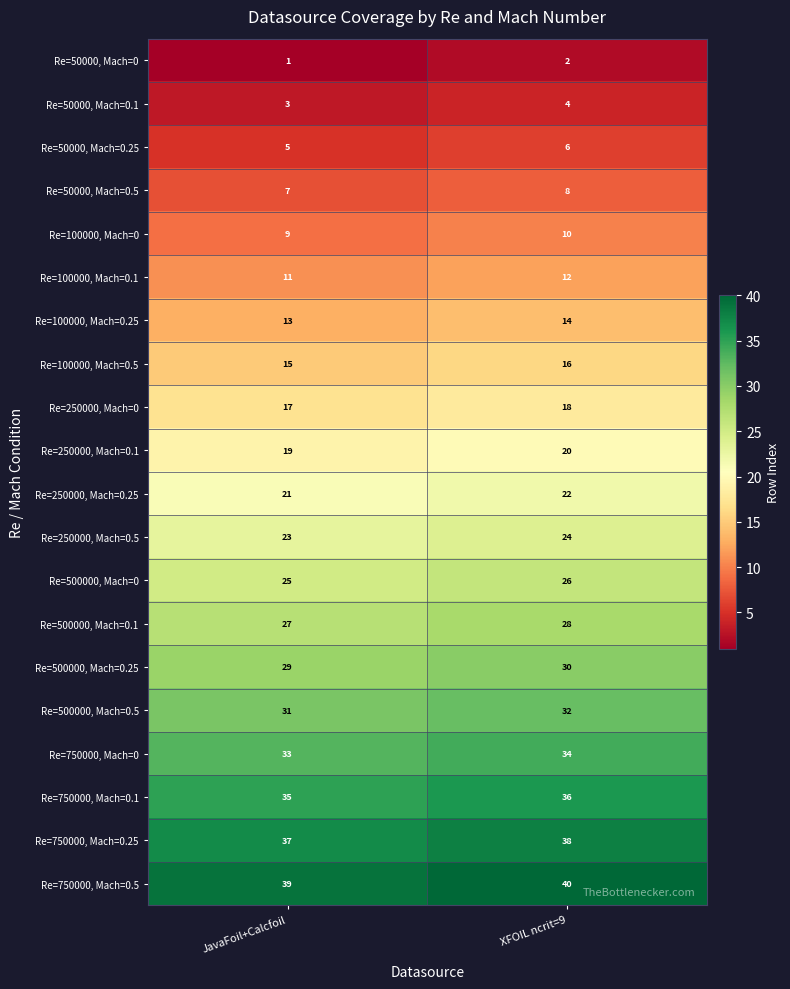

What is the average value of the Re=500000, Mach=0.5 series?

32